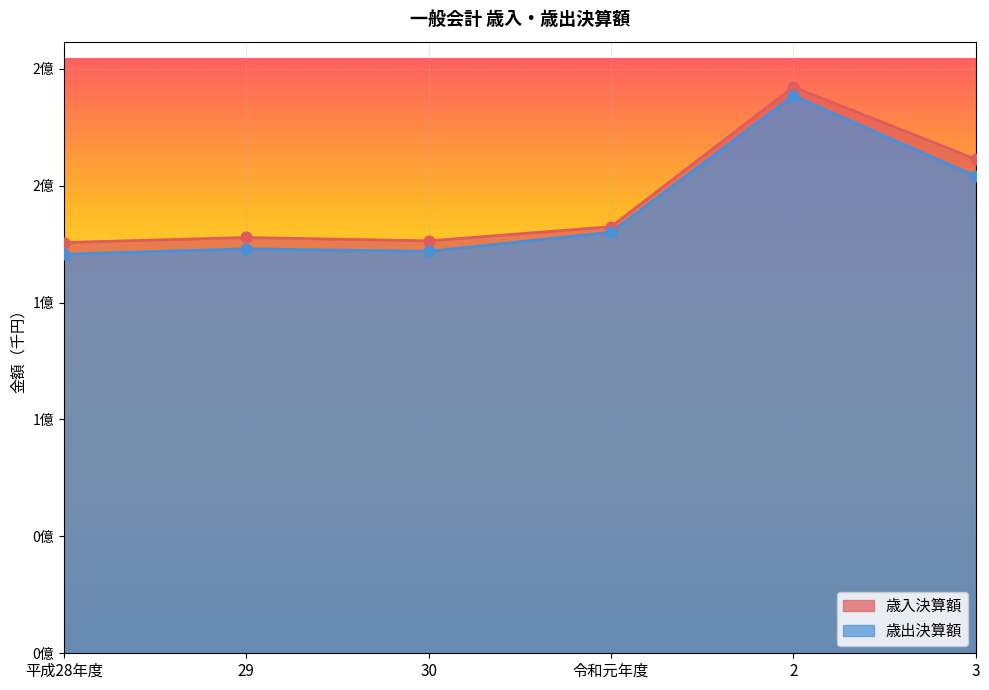

At how many categories does at least one series exceed 223218007?

1